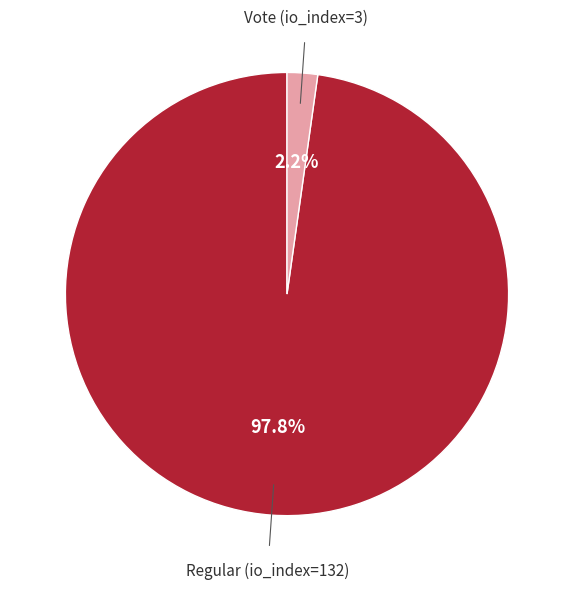

Count the number of slices in the pie.

2